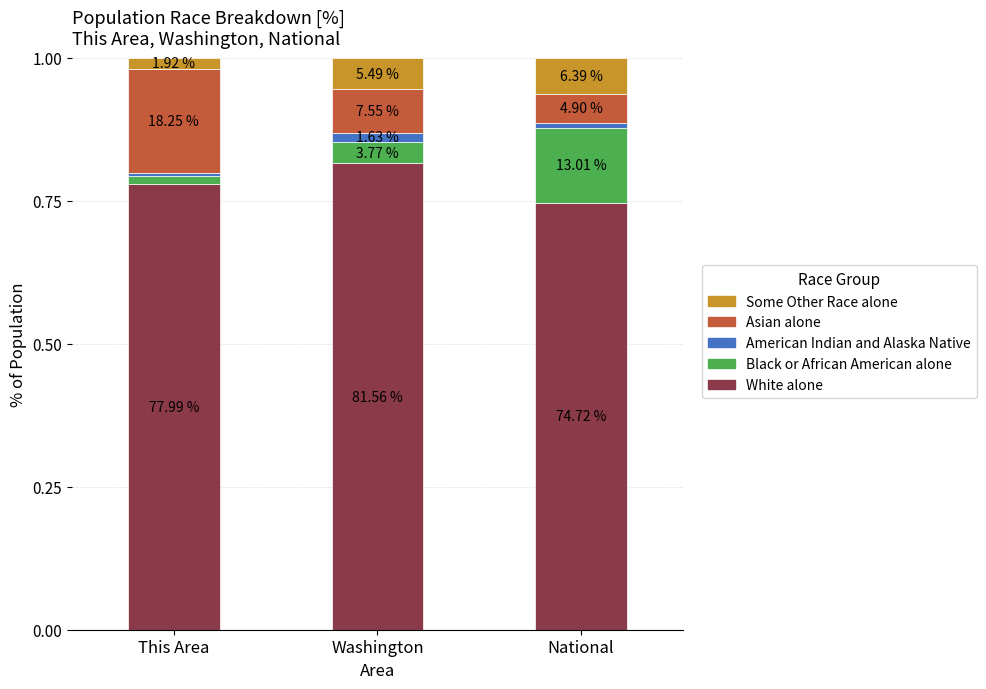

Are the bars horizontal?

No